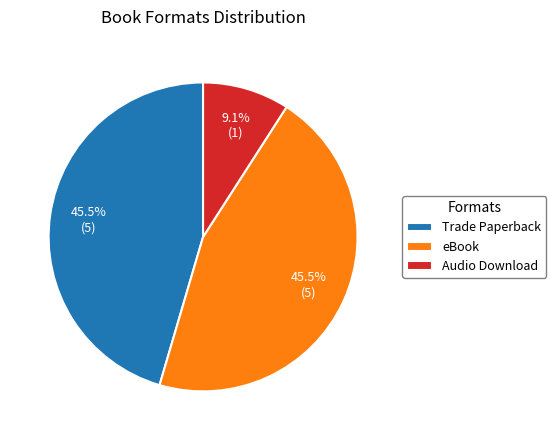

How many segments does this pie chart have?

3